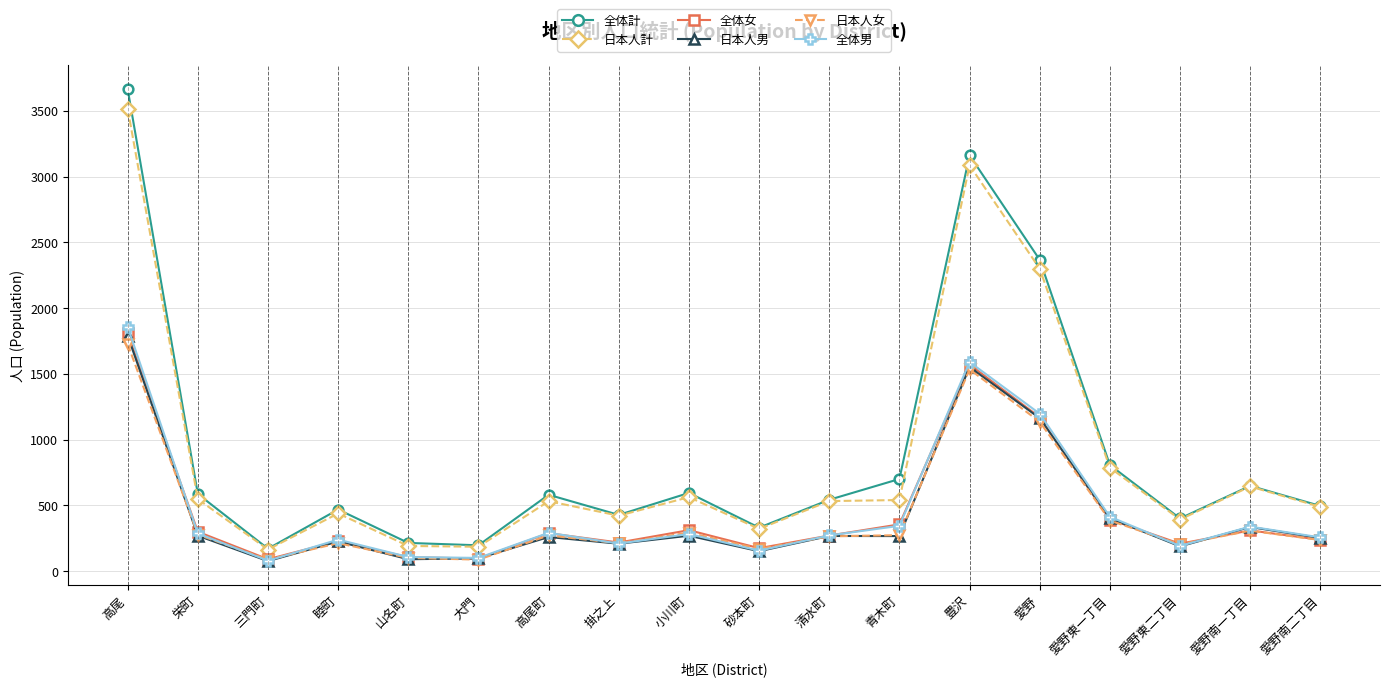

Is the value of 全体男 at 小川町 greater than the value of 日本人計 at 三門町?

Yes